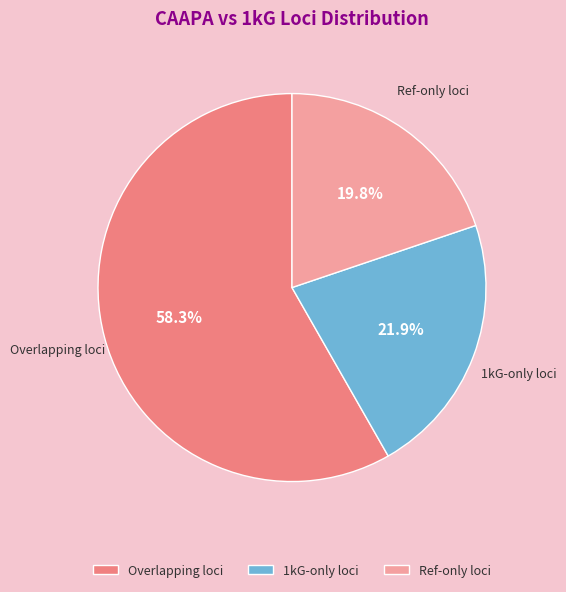

Which category has the biggest portion of the pie?

Overlapping loci